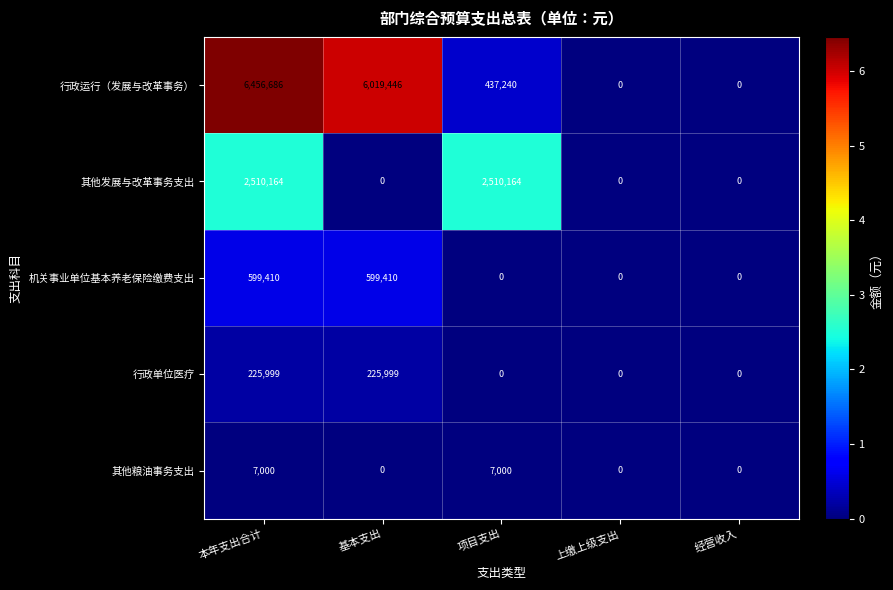

Reading right to left, list all the values displayed in this chart.

行政运行（发展与改革事务）: 0	0	437240	6019446	6456686
其他发展与改革事务支出: 0	0	2510164	0	2510164
机关事业单位基本养老保险缴费支出: 0	0	0	599410	599410
行政单位医疗: 0	0	0	225999	225999
其他粮油事务支出: 0	0	7000	0	7000